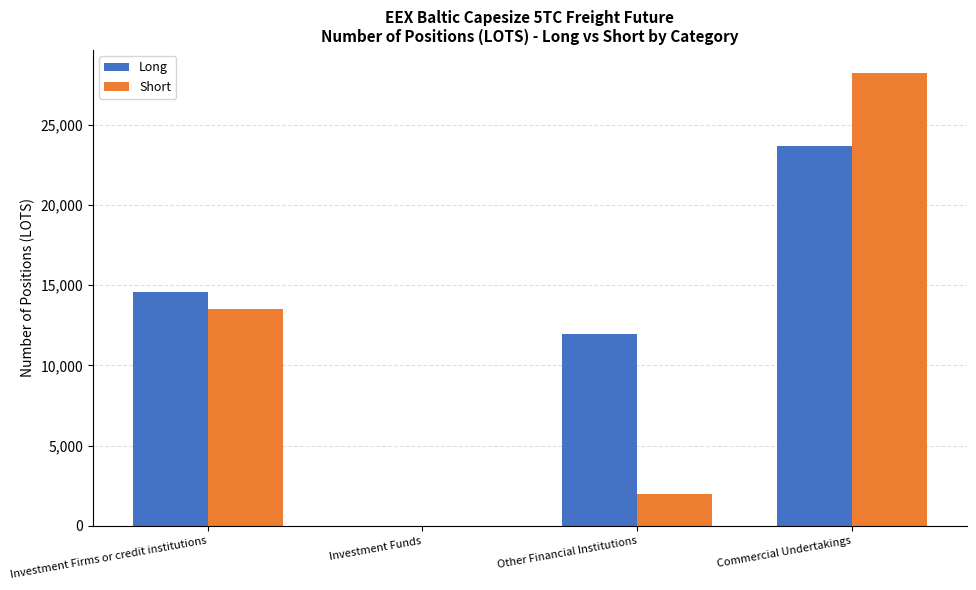

What is the sum of all Short values?

43721.2